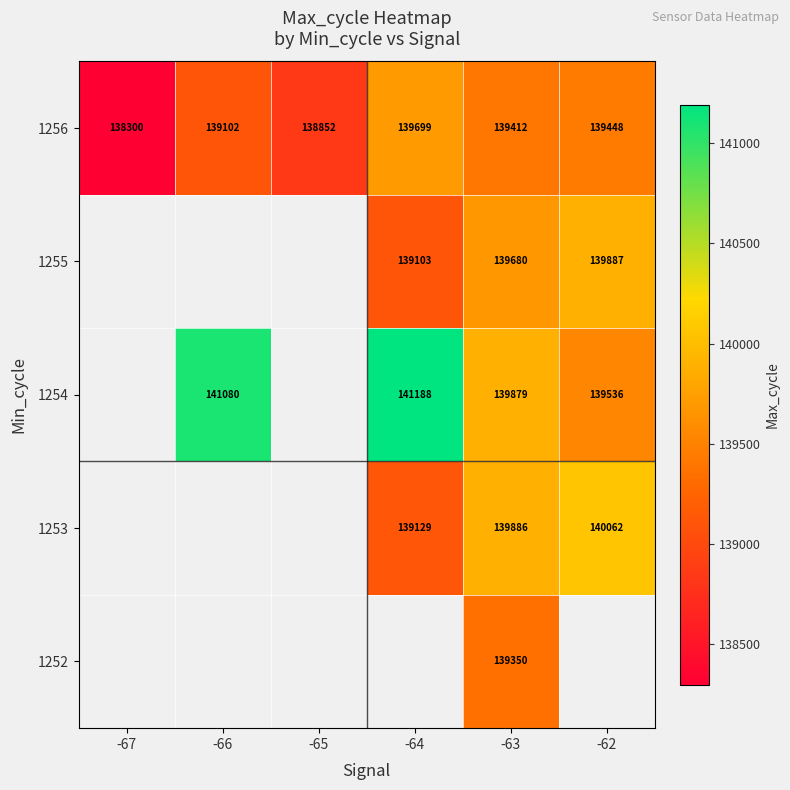

Rank the categories by 1256 value from lowest to highest.

-67, -65, -66, -63, -62, -64